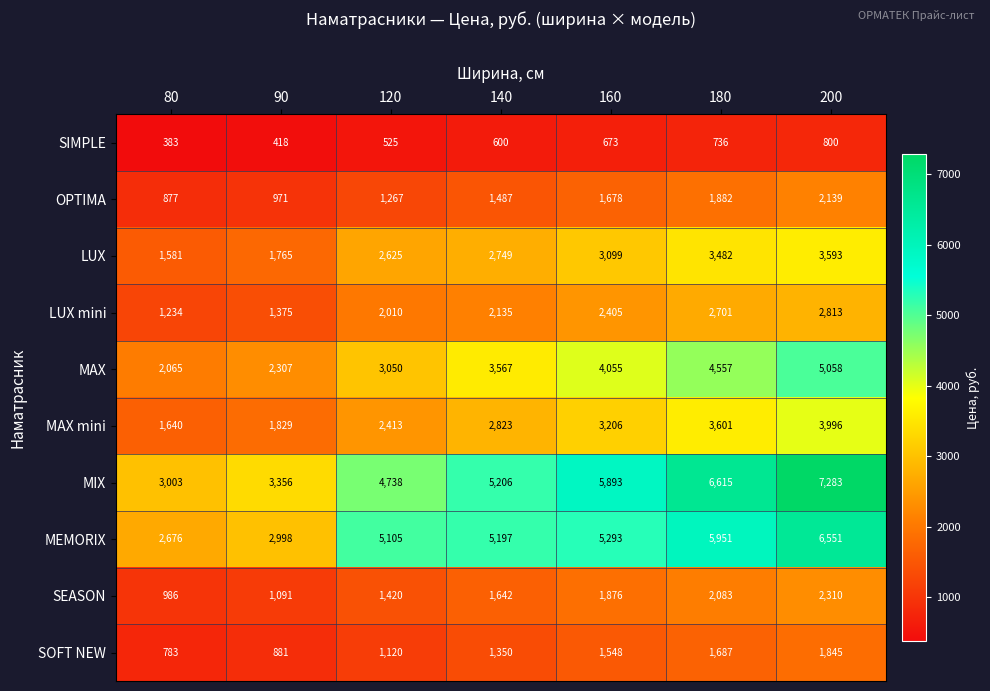

At which label does MAX reach its peak?

200